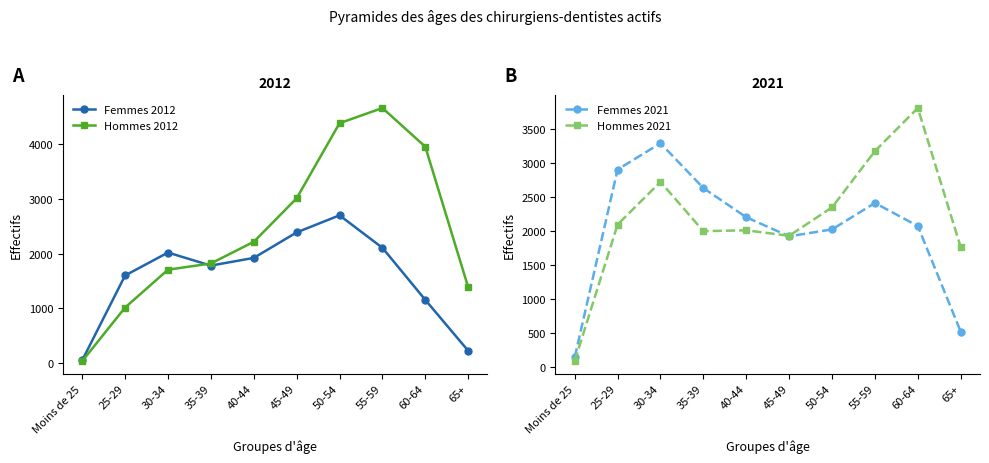

At which label is Femmes 2021 closest to 1714?

45-49